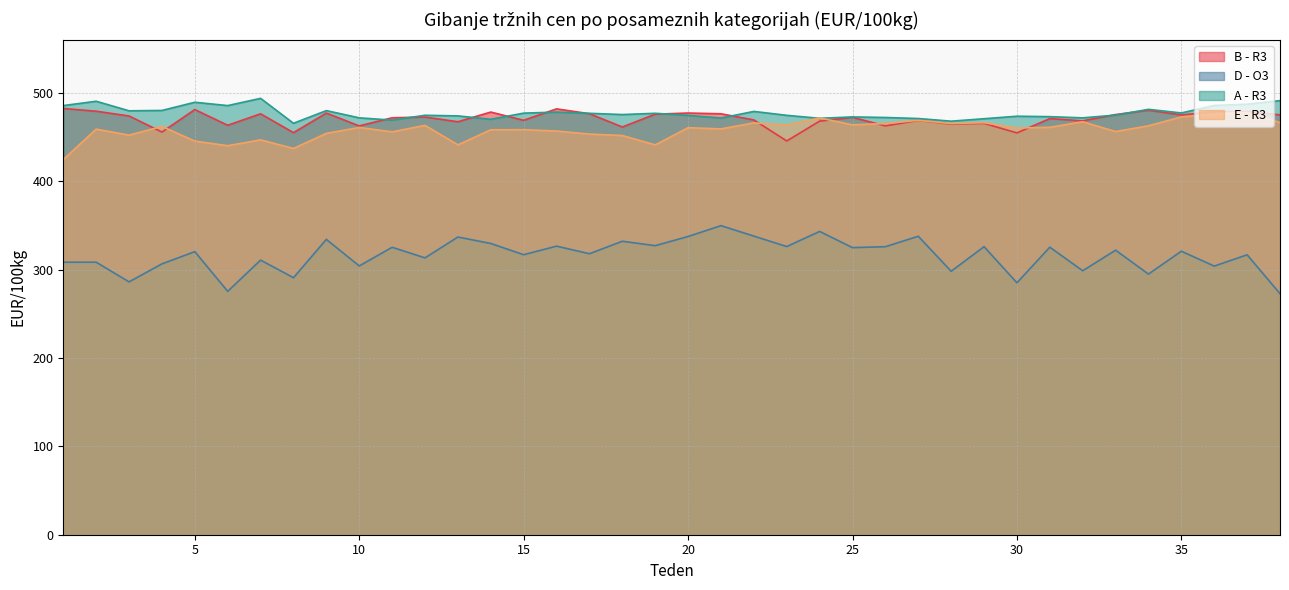

Which series ends up on top after the final intersection of A - R3 and B - R3?

A - R3